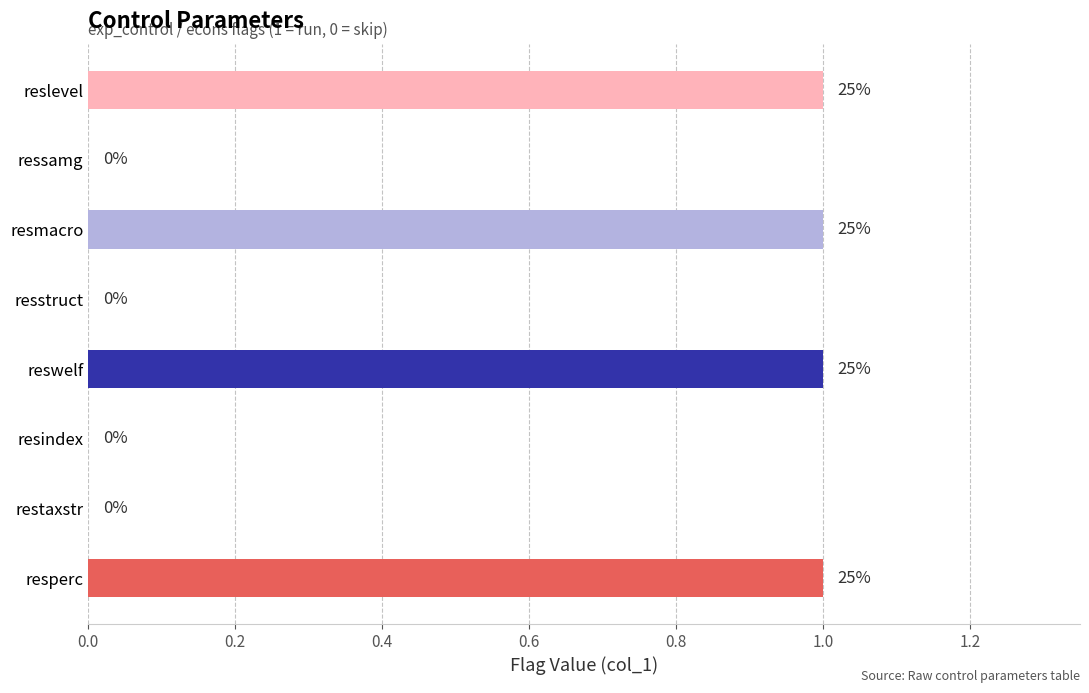

Is it true that the value at resindex is -1?

False